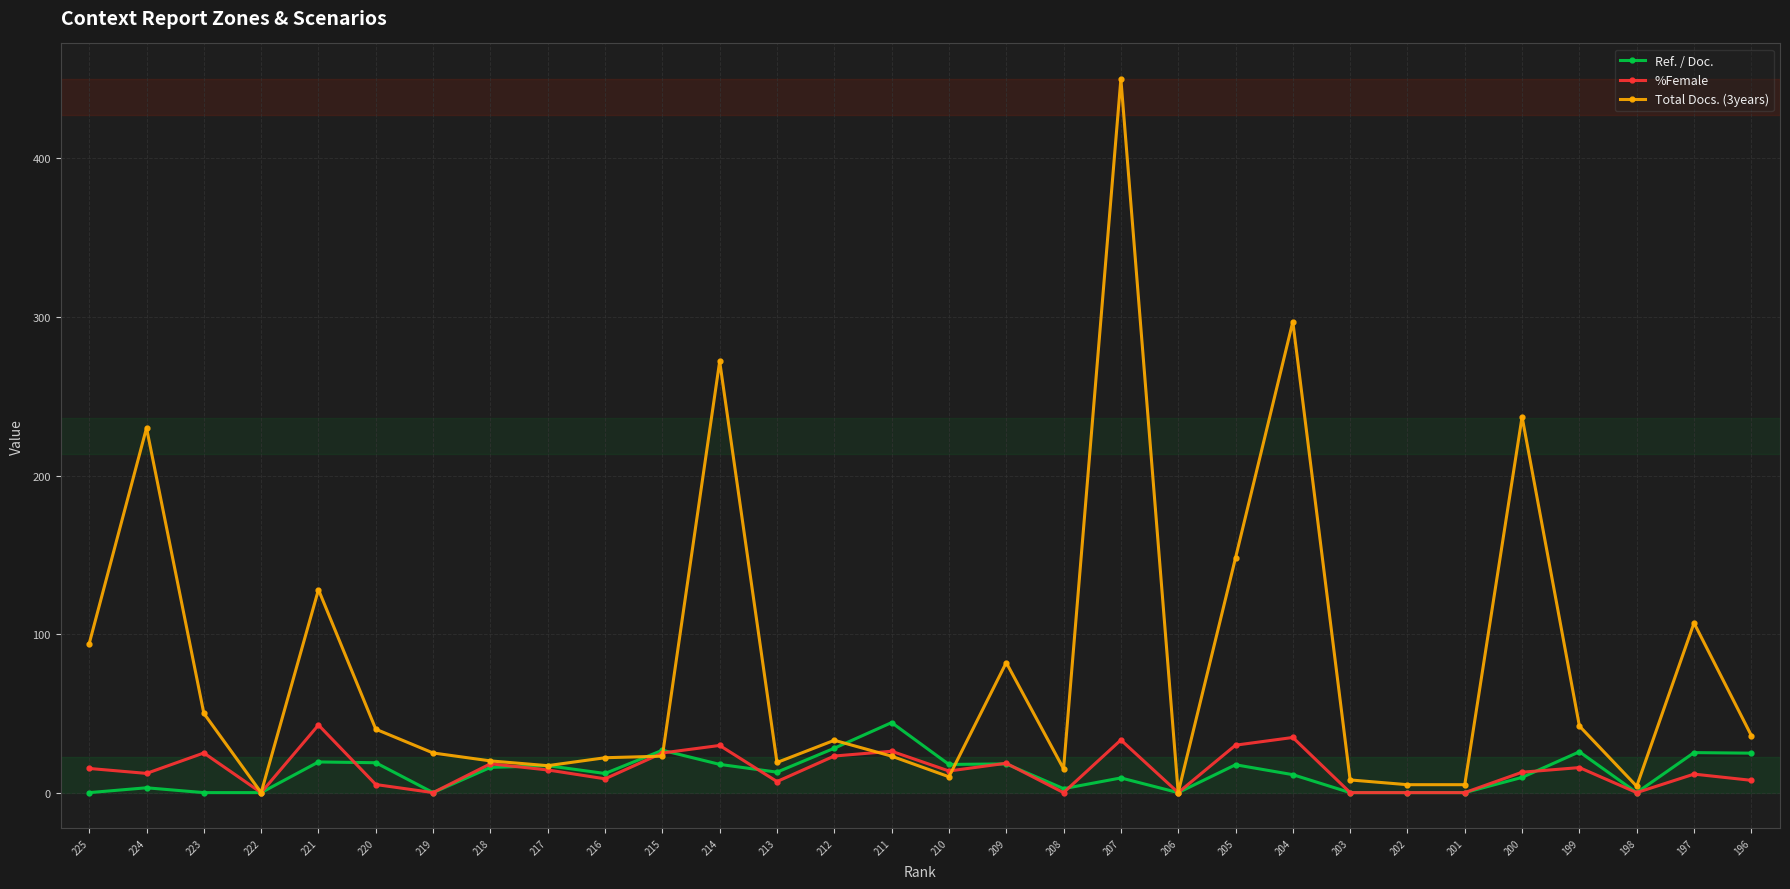

How many distinct data groups are displayed?

3